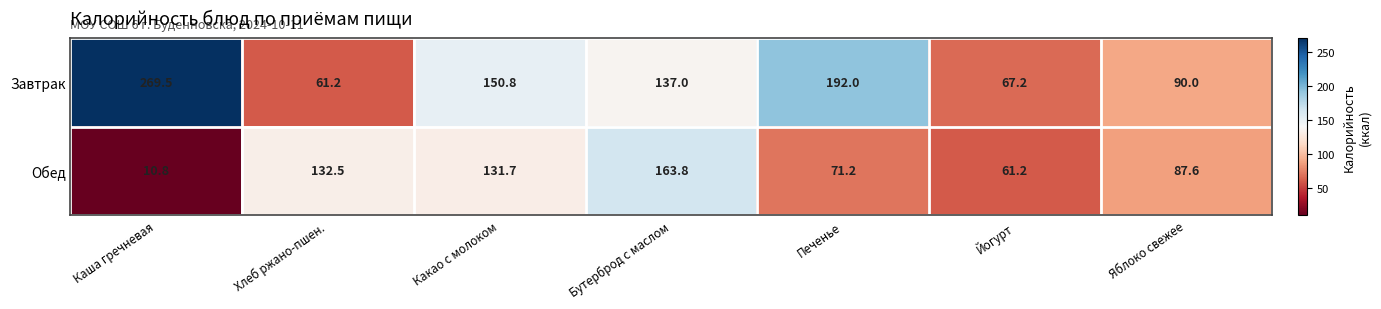

Which series changed the most between Какао с молоком and Бутерброд с маслом?

Обед